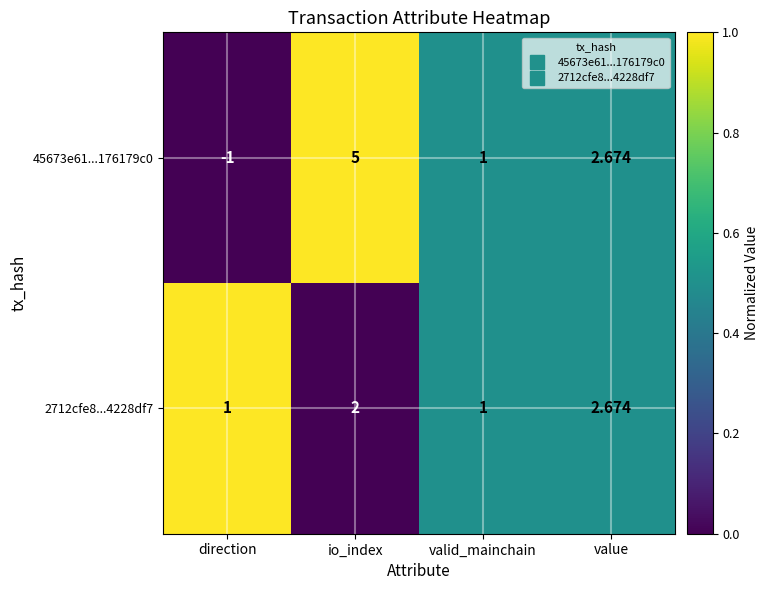

Which label corresponds to the smallest value in the chart?

direction